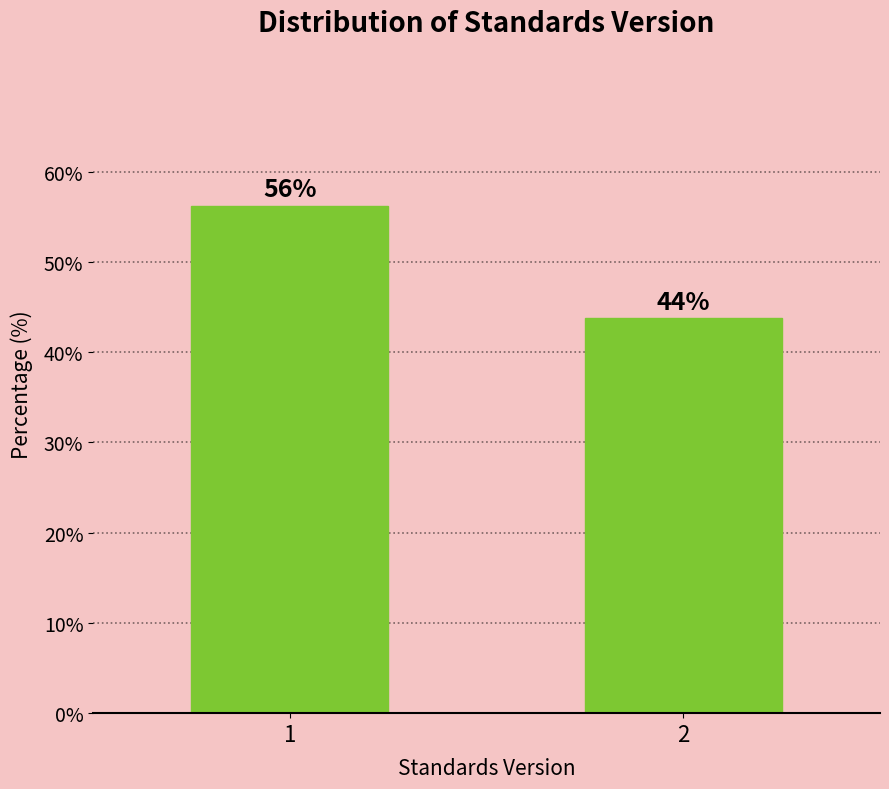

List the labels in order of value, smallest first.

2, 1